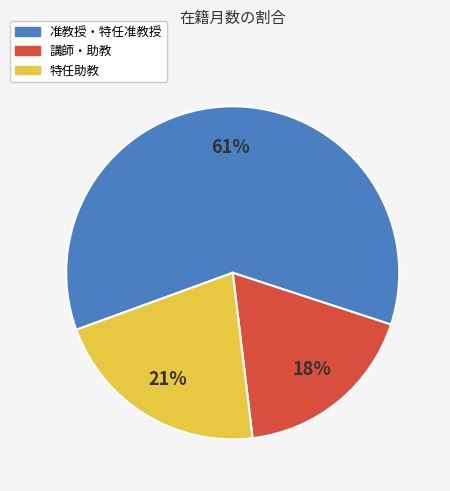

Is there any slice that represents more than half of the pie?

Yes